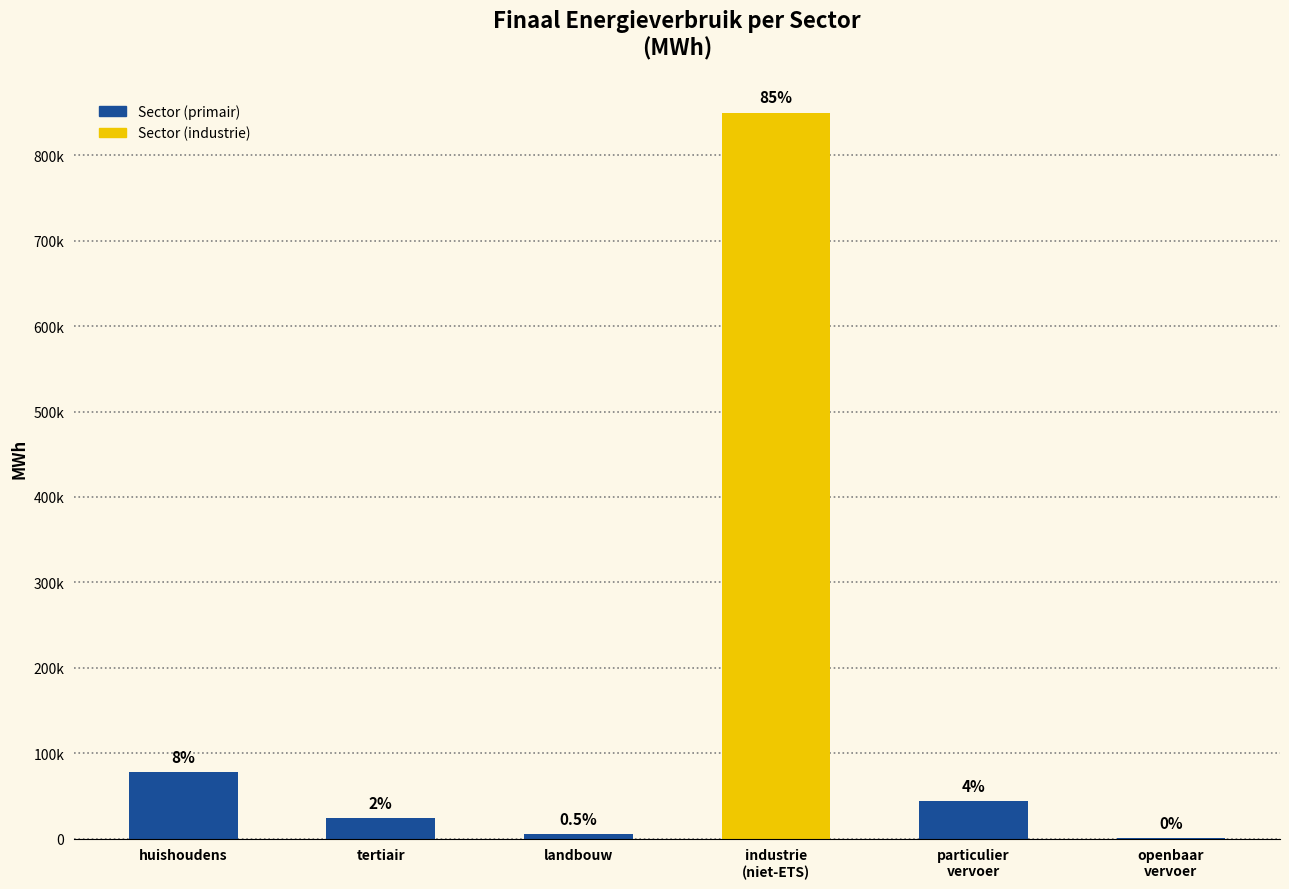

Are the bars horizontal?

No